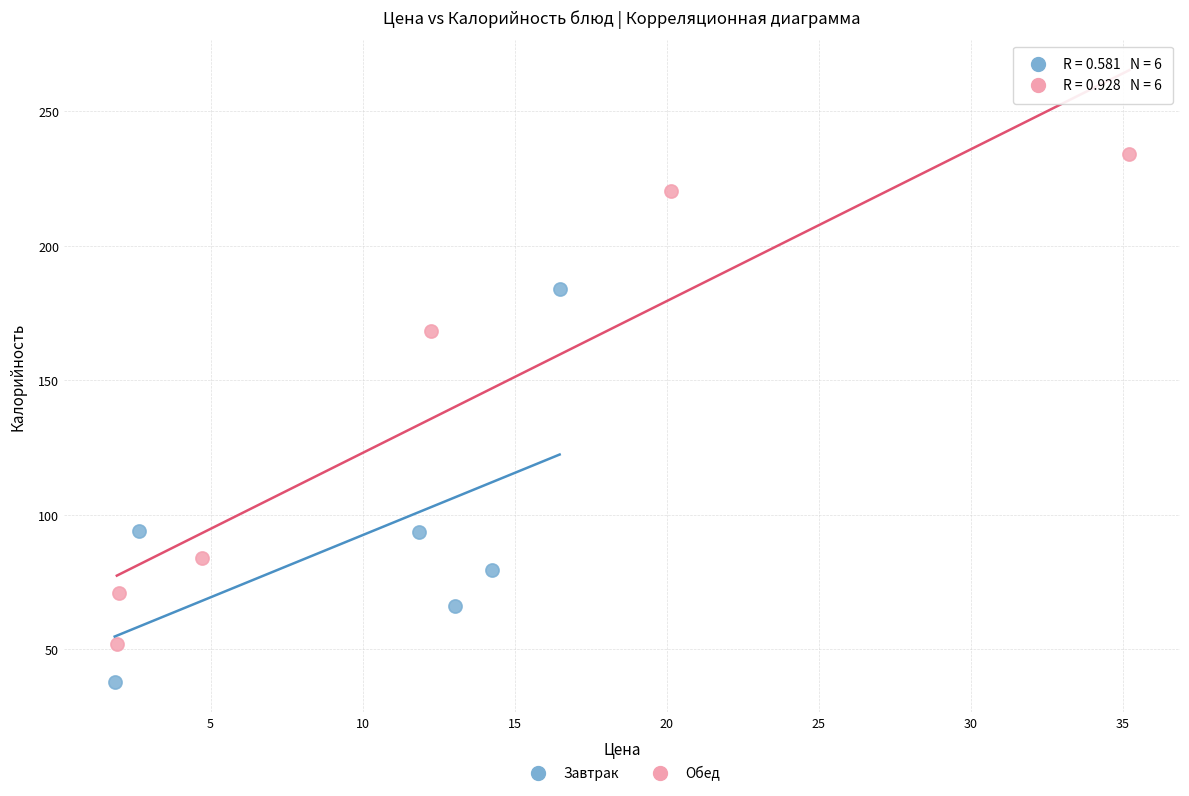

Which series contains the lowest Y value?

Завтрак